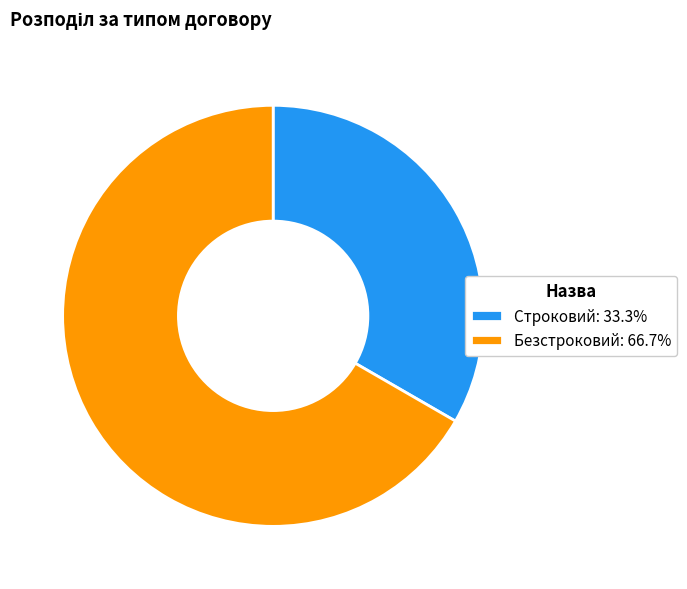

How many segments does this pie chart have?

2